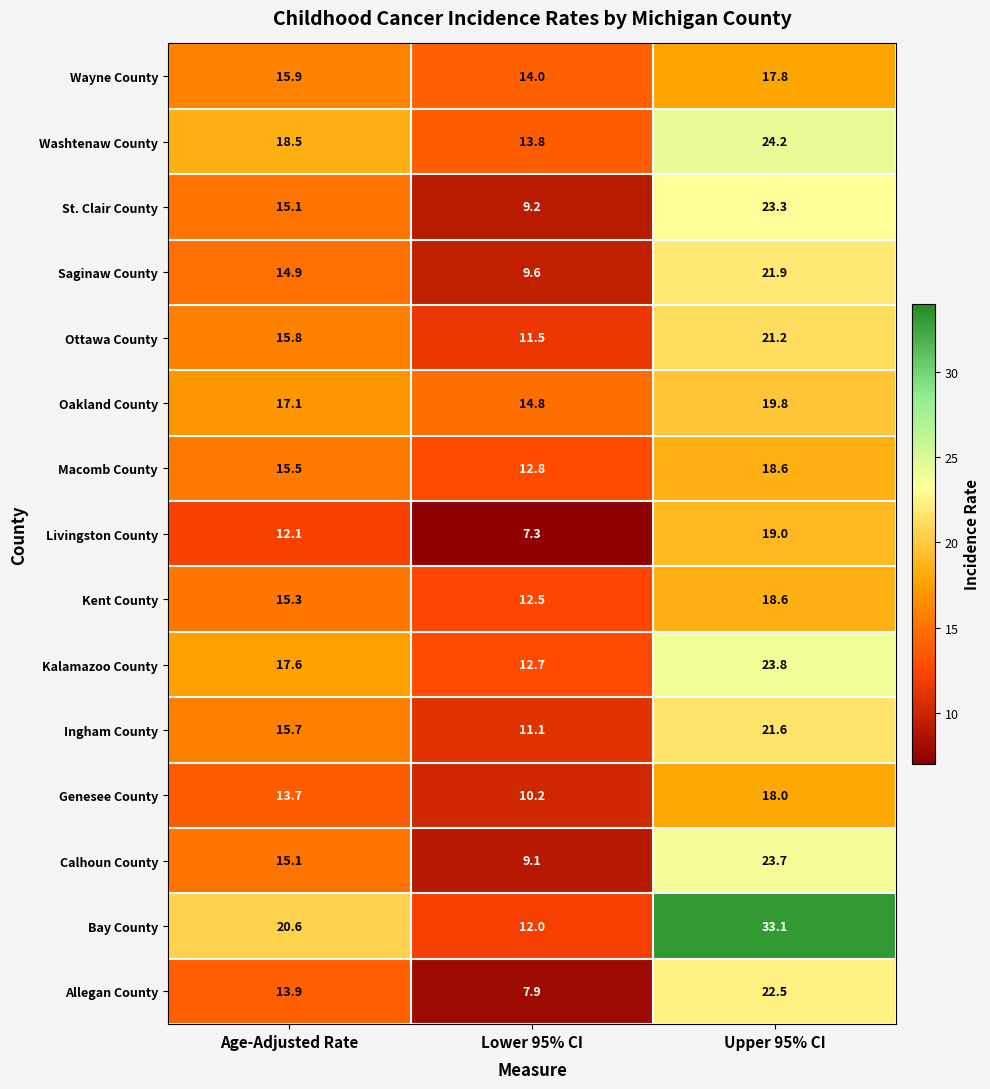

What is the difference between the maximum and minimum values in the Bay County series?

21.1